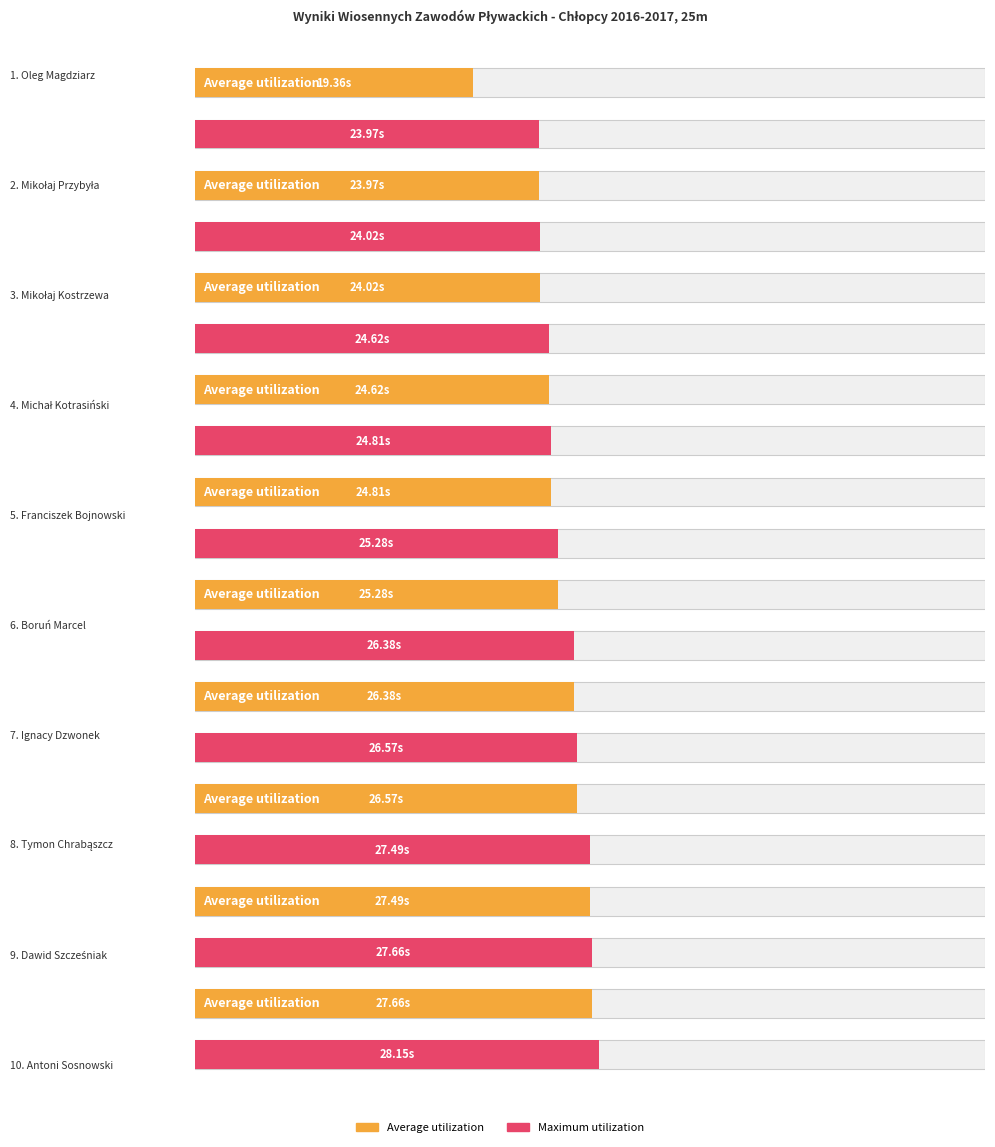

Which has a higher value, Boruń Marcel or Ignacy Dzwonek?

Ignacy Dzwonek